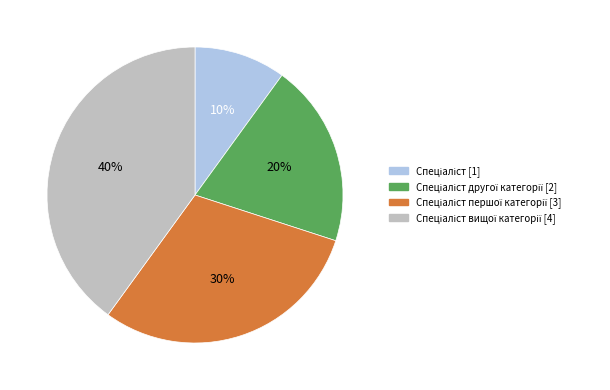

Is there any slice that represents more than half of the pie?

No